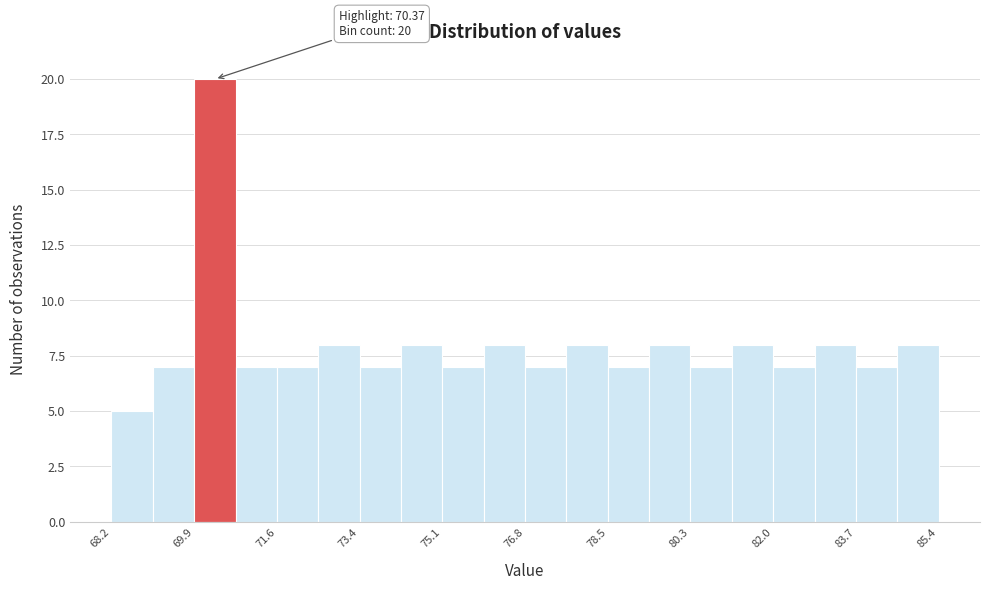

Over which range of the x-axis is the bar tallest?

70.0 to 70.8